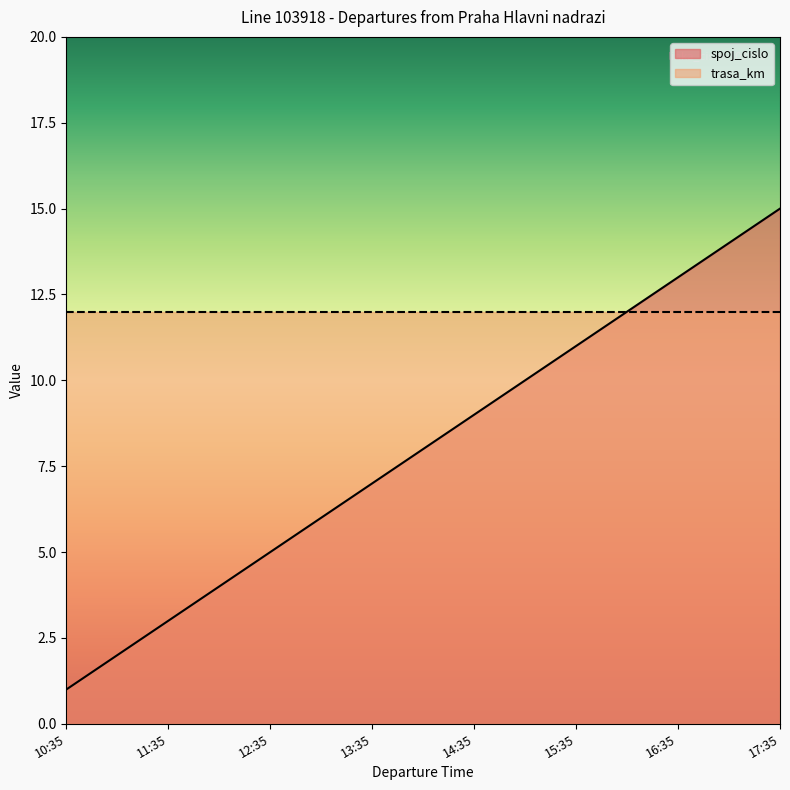

Reading left to right, extract all data points from this chart.

10:35=1	11:35=3	12:35=5	13:35=7	14:35=9	15:35=11	16:35=13	17:35=15